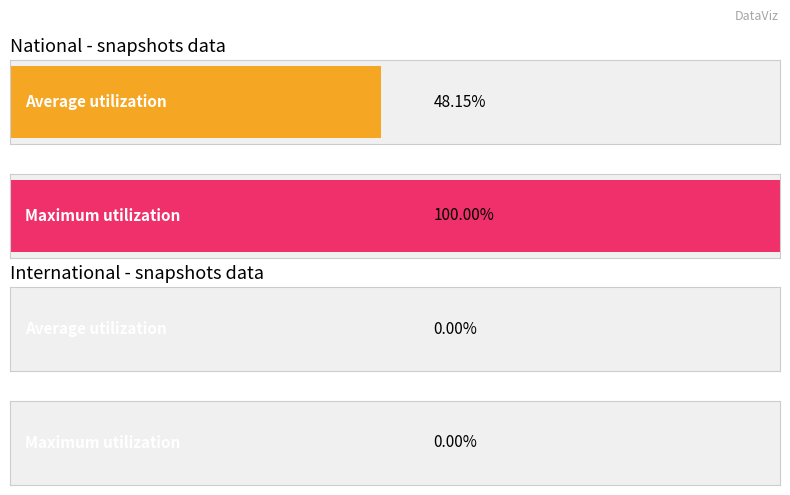

Rank the series by their maximum value, from lowest to highest.

international, national